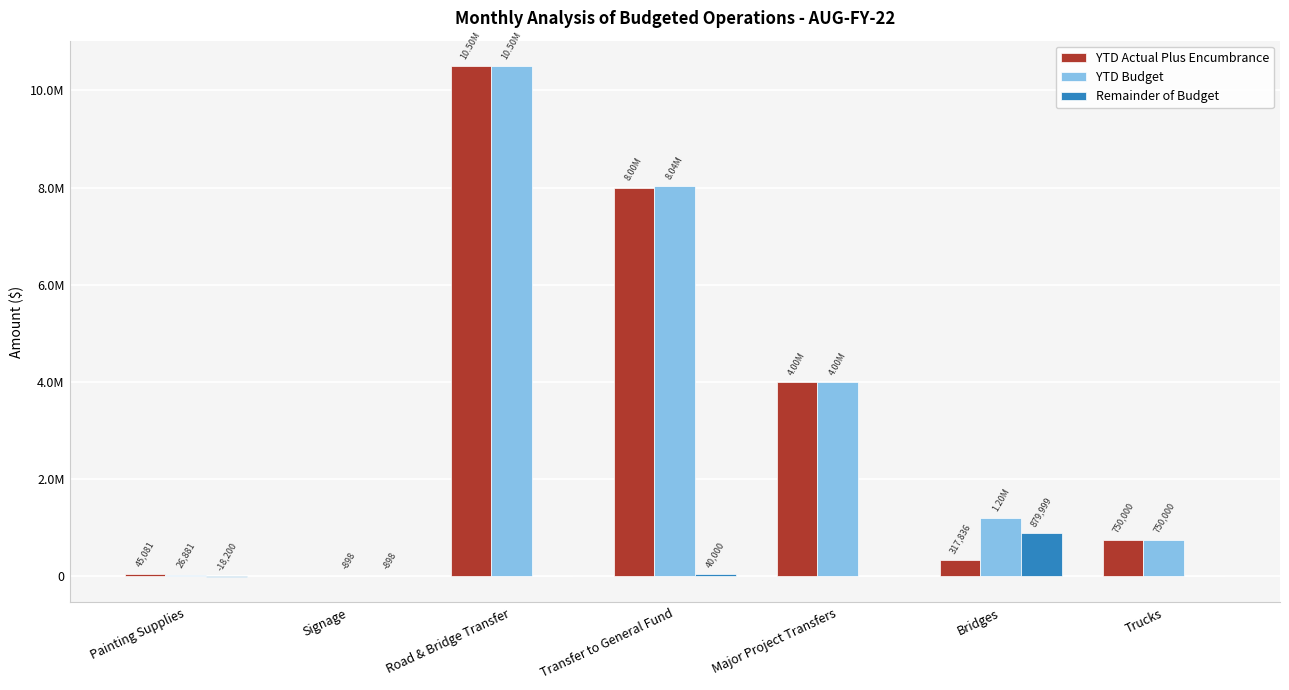

What value does the YTD Budget series have at Transfer to General Fund?

8040000.0